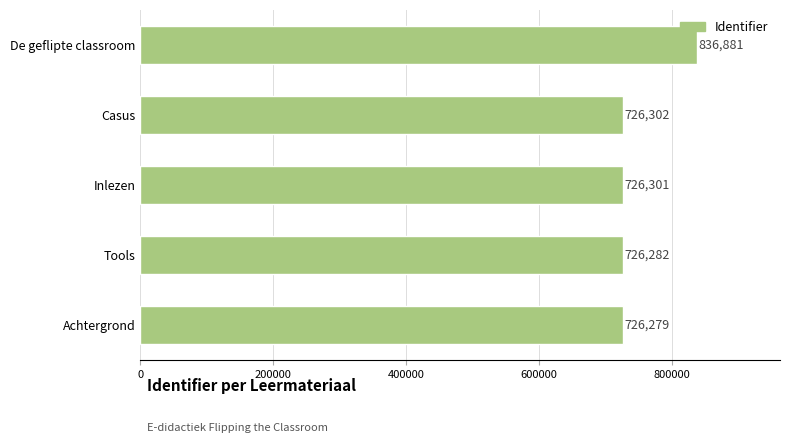

List the labels in order of value, smallest first.

Achtergrond, Tools, Inlezen, Casus, De geflipte classroom